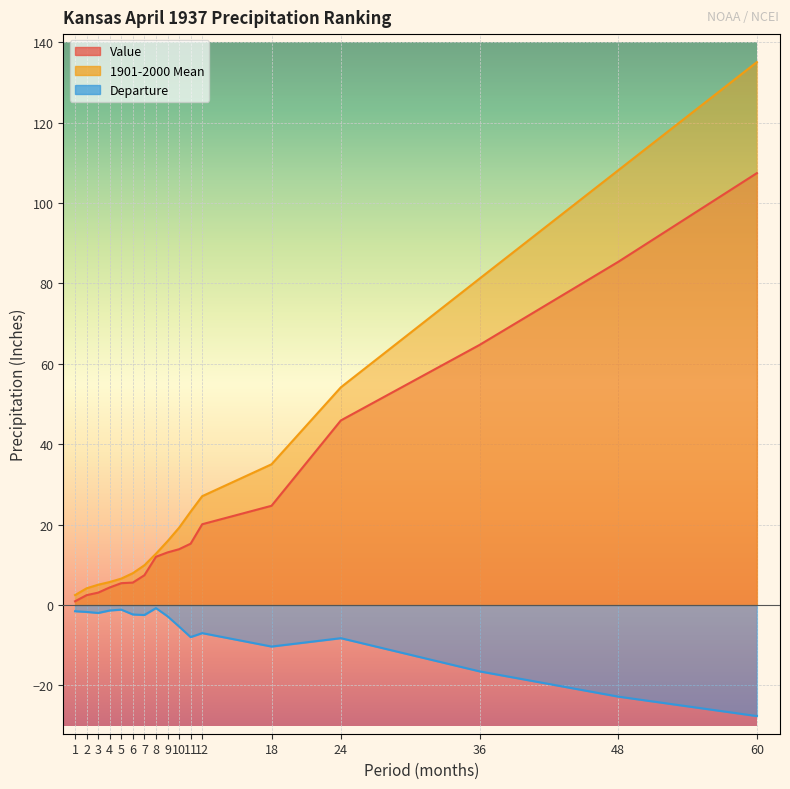

What is the total value across all series at 24?

91.8